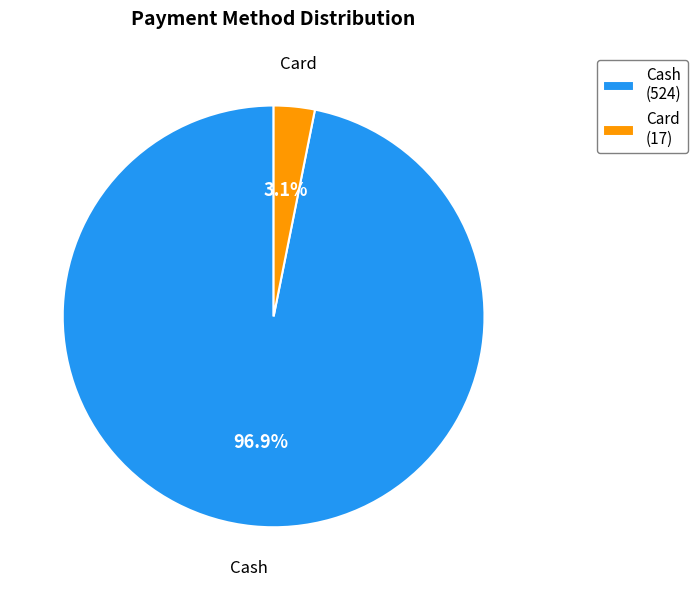

To the nearest percent, what is the difference between the largest and smallest slice percentages?

94%